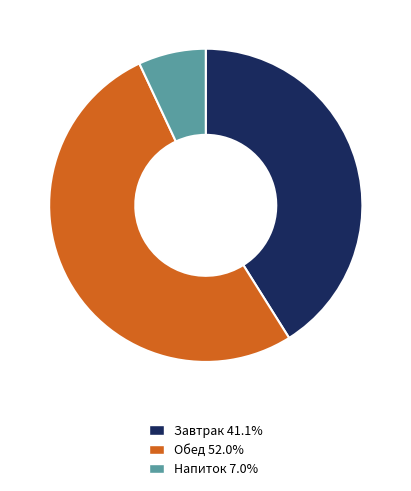

Does any single category account for the majority?

Yes